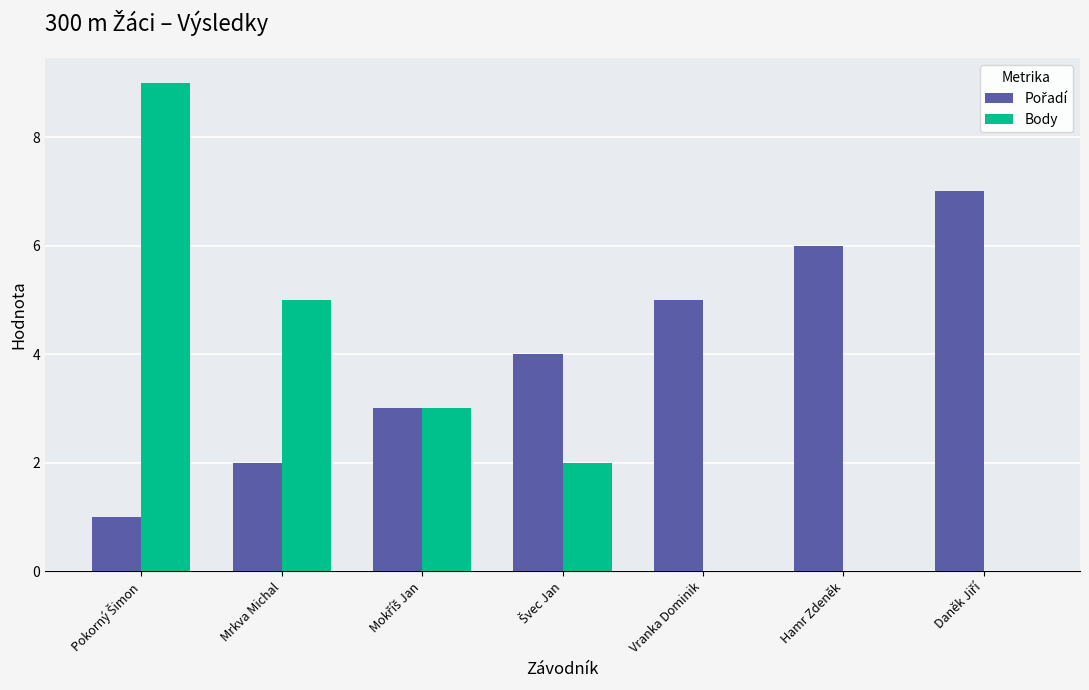

What is the maximum value shown in the chart?

9